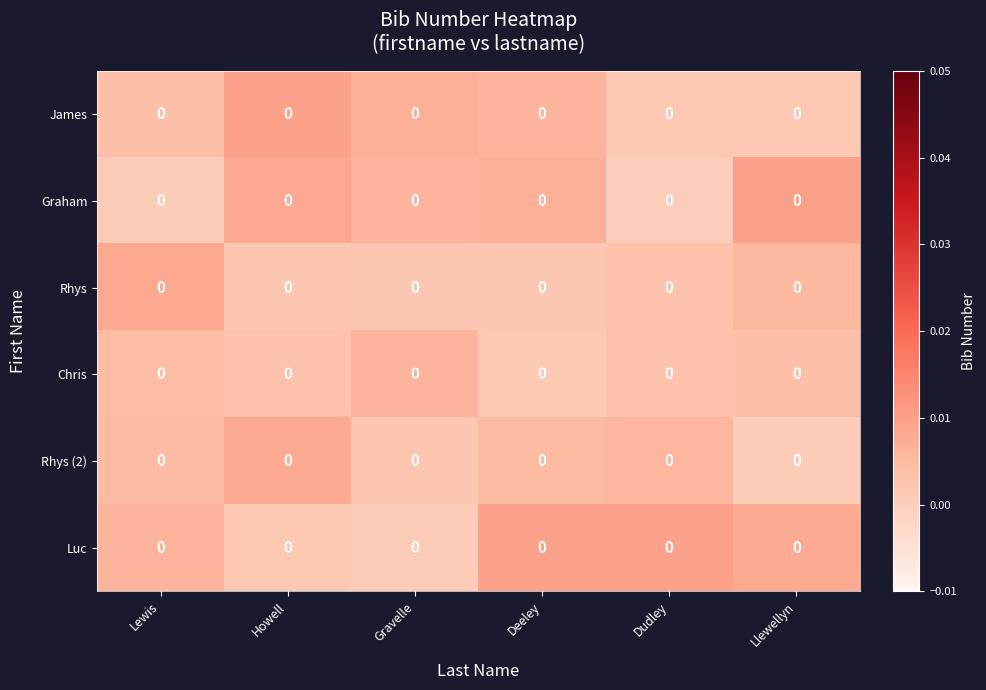

The James series shows 0.0 at Deeley. True or false?

True